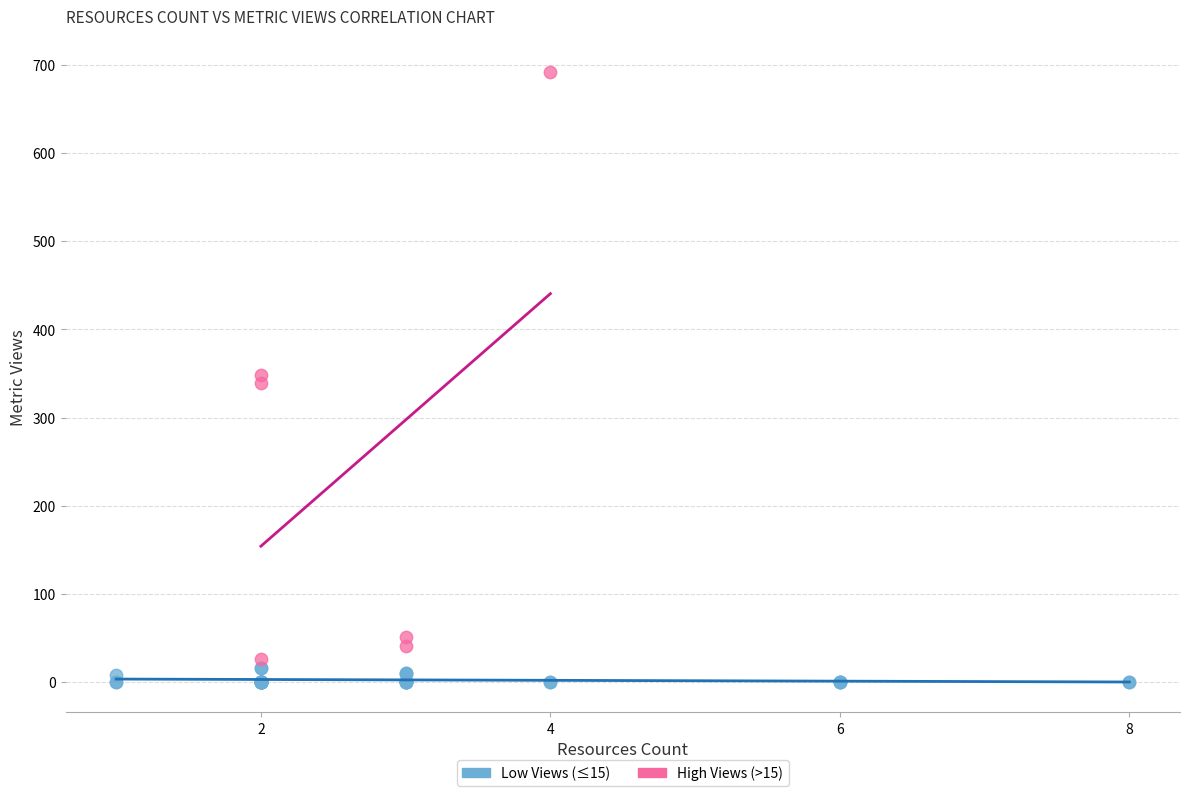

Which series has the largest Y range (max minus min)?

High Views (>15)